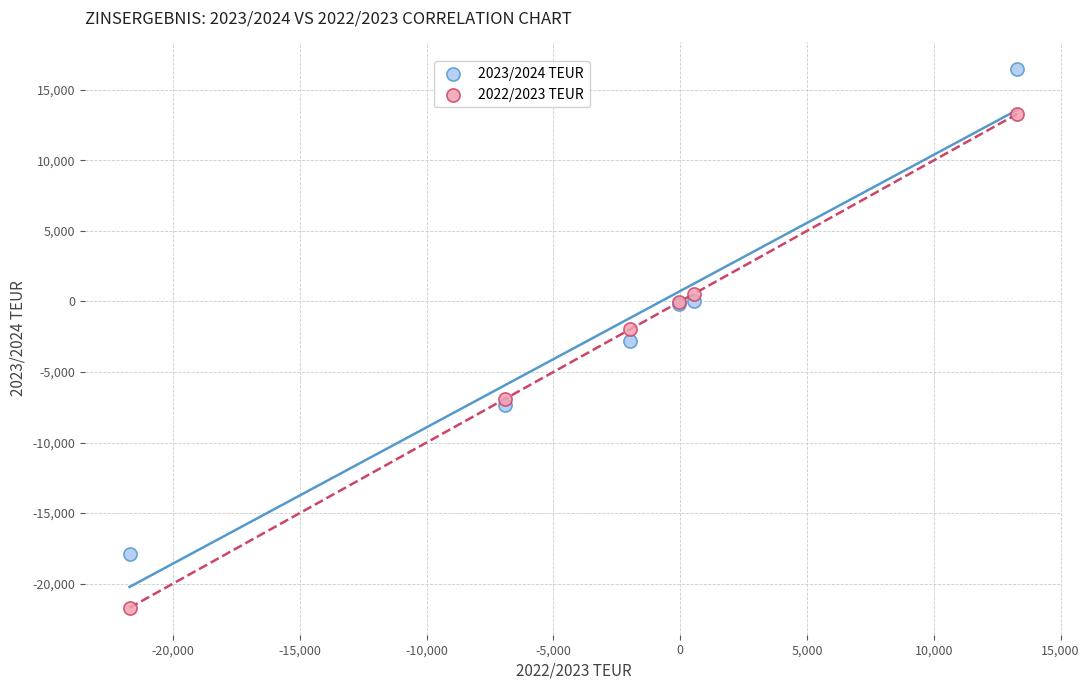

Which series contains the lowest Y value?

2022/2023 TEUR